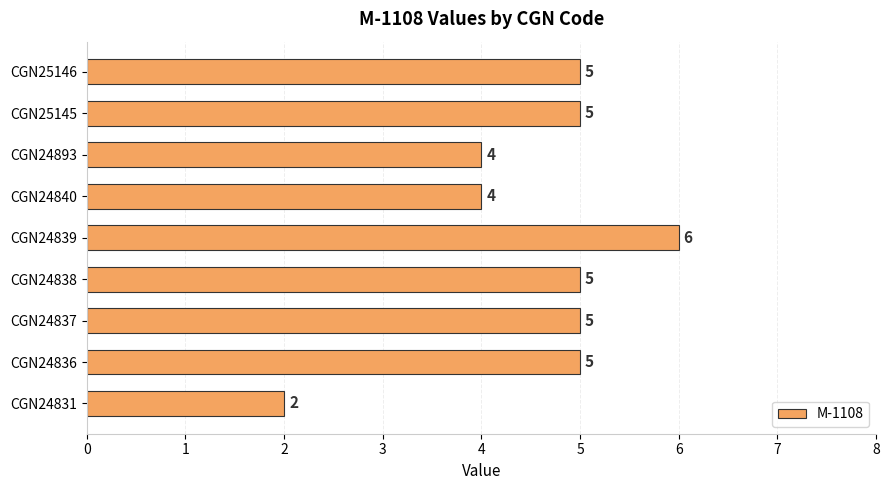

What is the smallest value displayed?

2